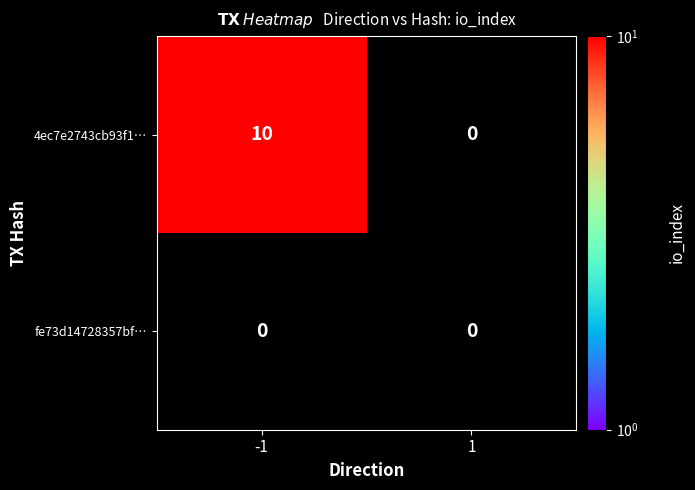

What is the sum of the 4ec7e2743cb93f1692c0f1a0e59d34c4c7c9abf values at 1 and -1?

10